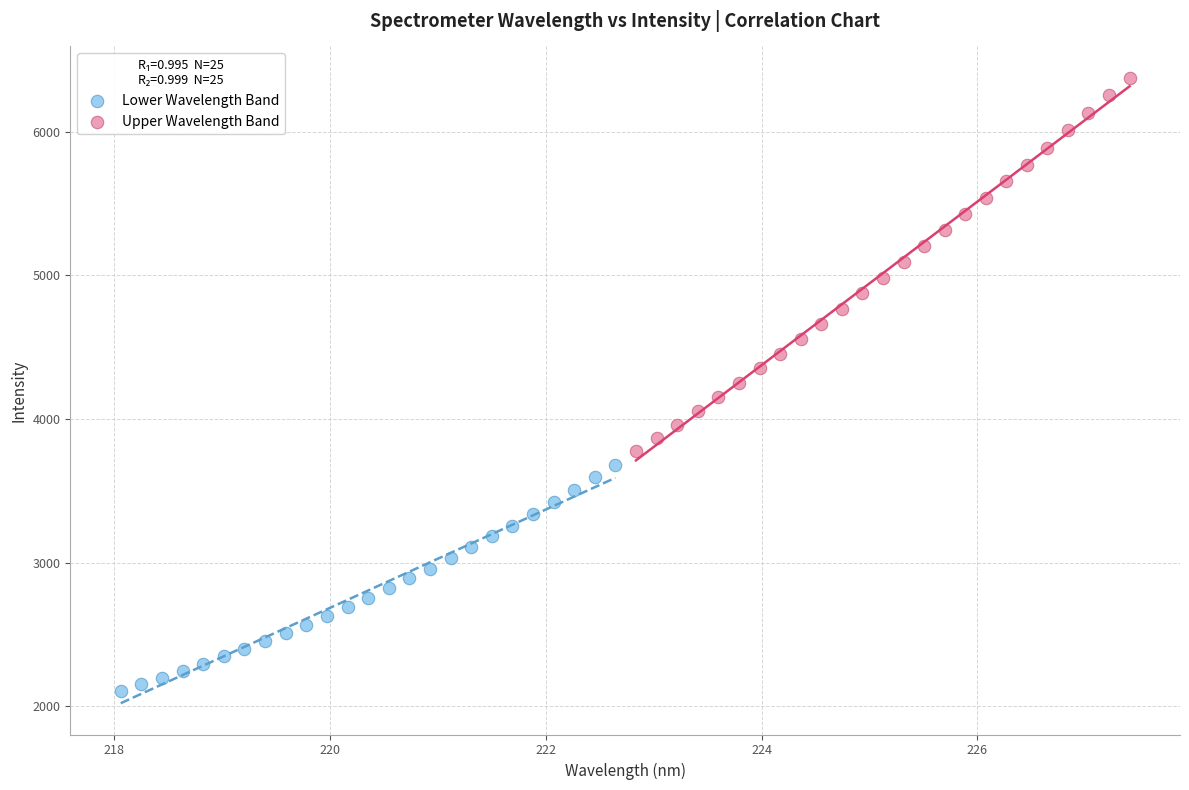

Which series contains the lowest Y value?

Lower Wavelength Band